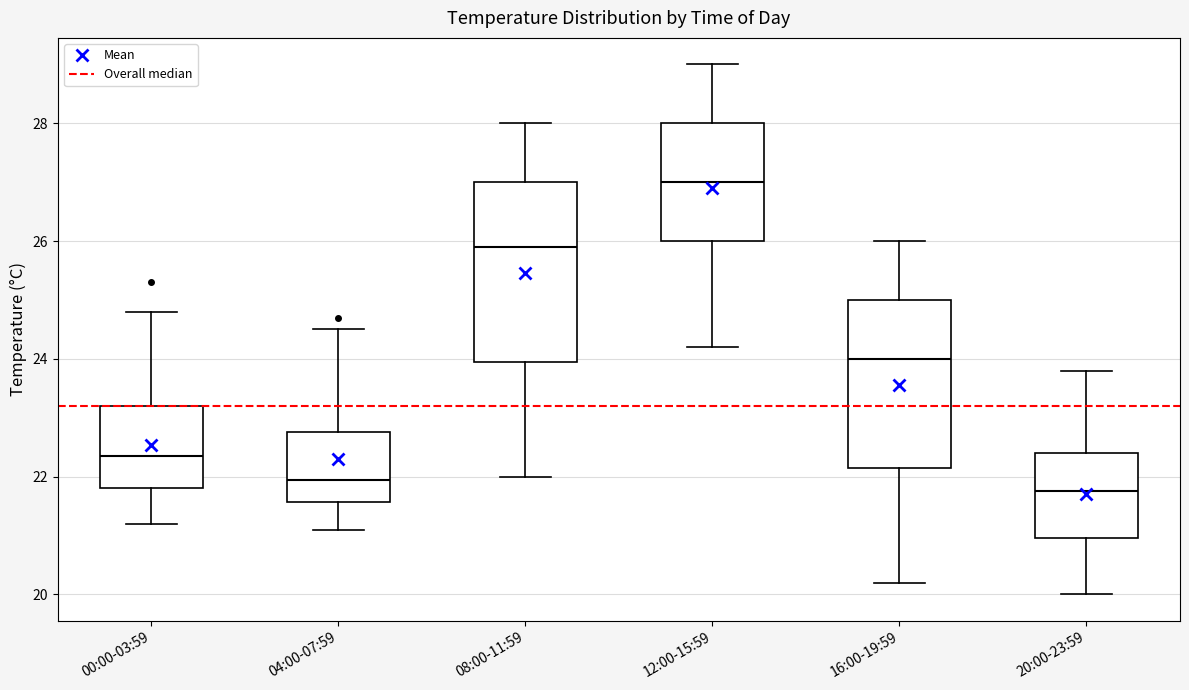

Reading left to right, read every box against the y-axis: the position of its median line, the range the box covers, and the ends of its whiskers. The values are not printed on the chart, so give them approximately, as read against the axis.

00:00-03:59: median 22.4, box 21.8 to 23.2, whiskers 21.2 to 24.8
04:00-07:59: median 22.0, box 21.6 to 22.8, whiskers 21.2 to 24.6
08:00-11:59: median 26.0, box 24.0 to 27.0, whiskers 22.0 to 28.0
12:00-15:59: median 27.0, box 26.0 to 28.0, whiskers 24.2 to 29.0
16:00-19:59: median 24.0, box 22.2 to 25.0, whiskers 20.2 to 26.0
20:00-23:59: median 21.8, box 21.0 to 22.4, whiskers 20.0 to 23.8